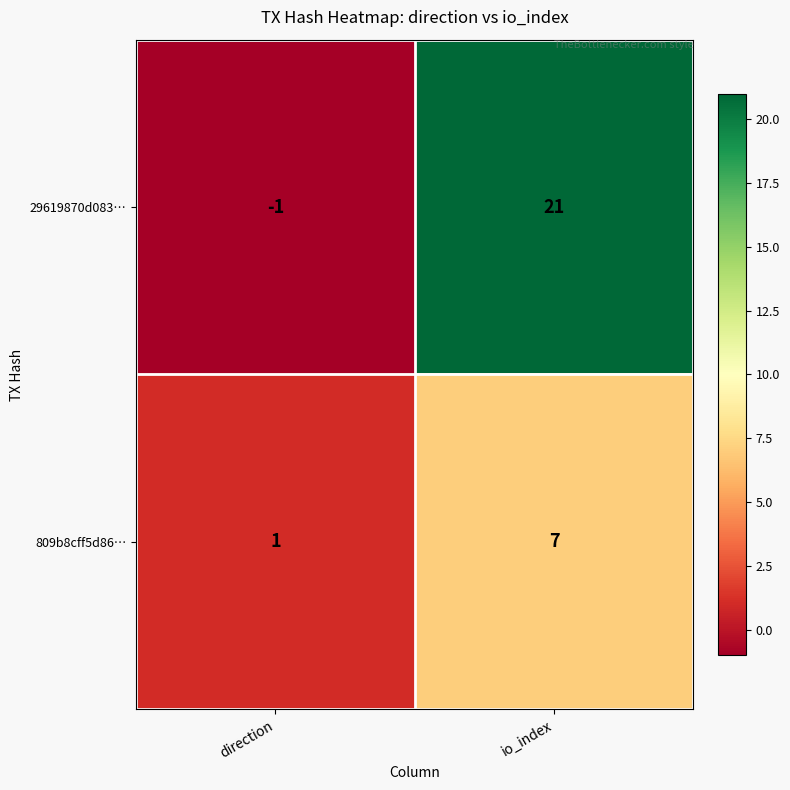

List the labels in order of 809b8cff5d86… value, smallest first.

direction, io_index